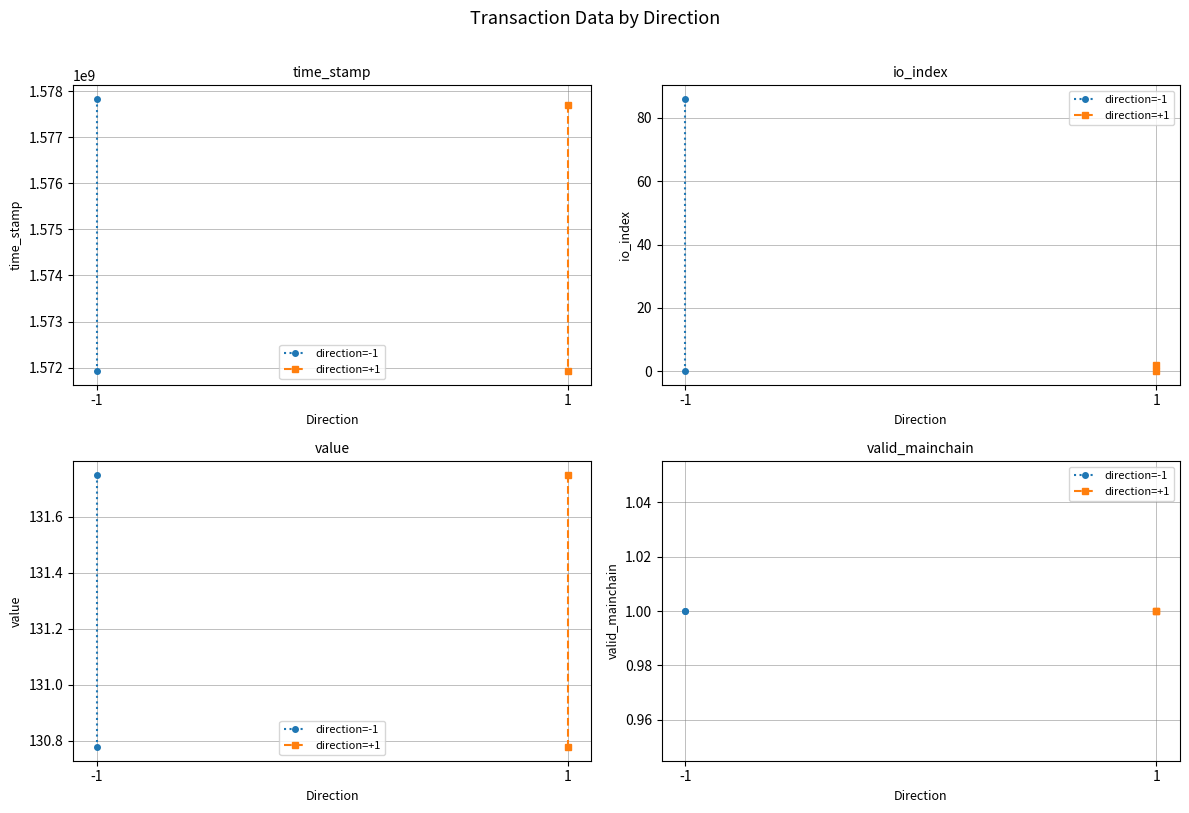

At which category is the sum across all series the highest?

-1